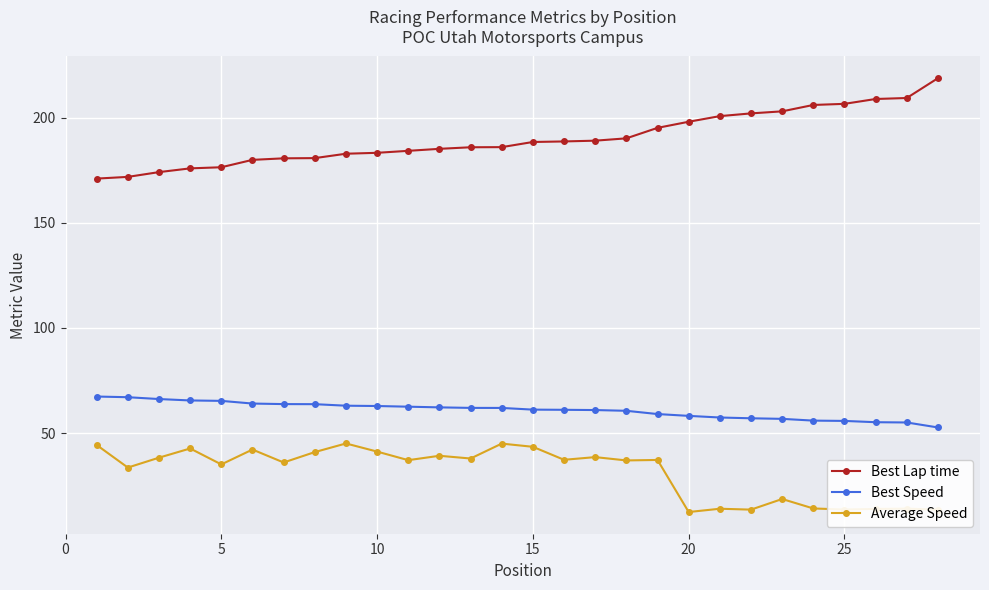

True or false: Best Speed and Best Lap time cross at least once.

False